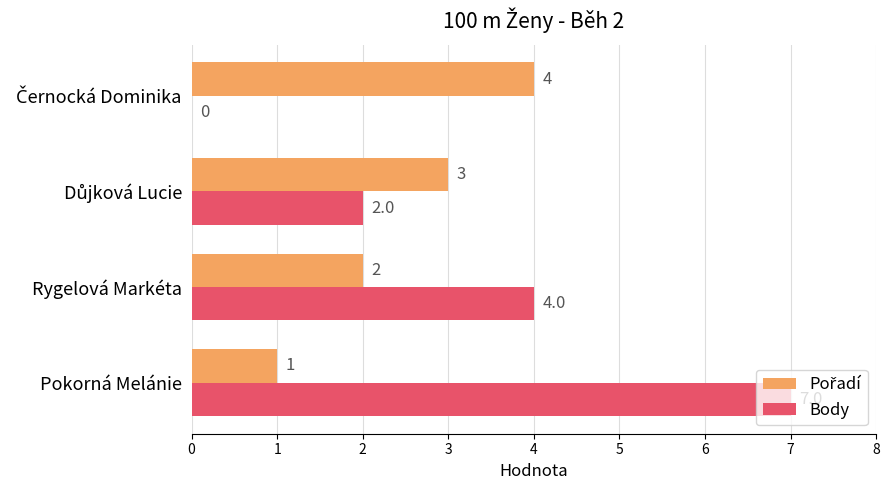

Which category has the highest value in the Body series?

Pokorná Melánie